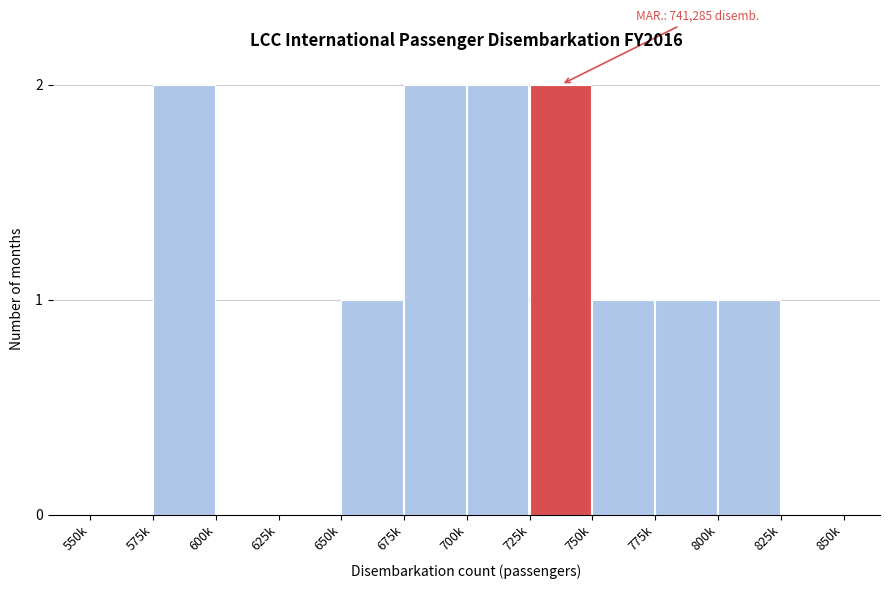

Reading left to right, transcribe all the data shown in this chart.

550k=0	575k=2	600k=0	625k=0	650k=1	675k=2	700k=2	725k=2	750k=1	775k=1	800k=1	825k=0